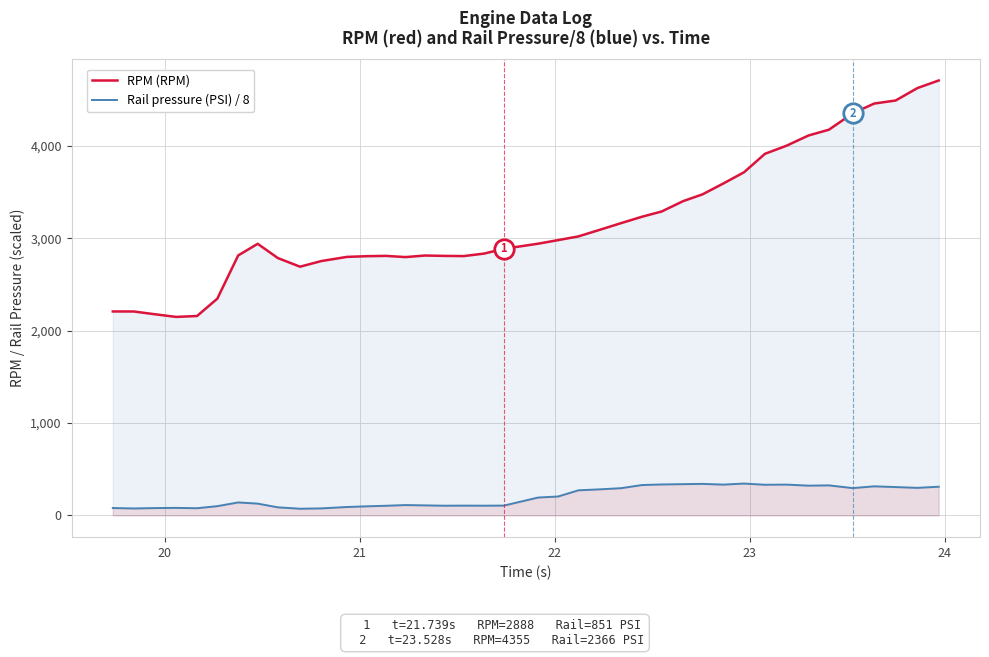

True or false: Rail pressure (PSI) / 8 and RPM (RPM) intersect in this chart.

False